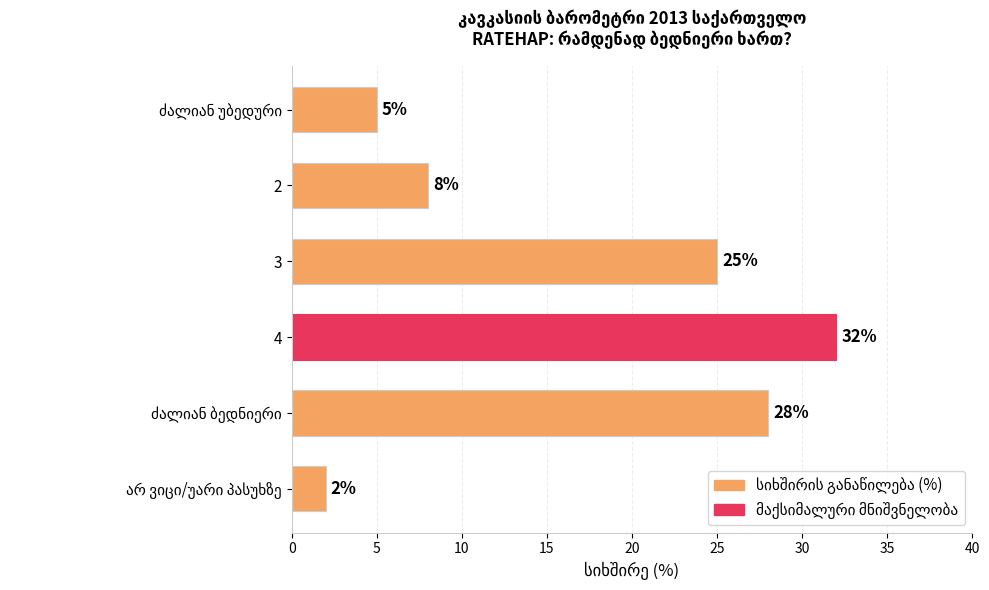

How many distinct data groups are displayed?

1